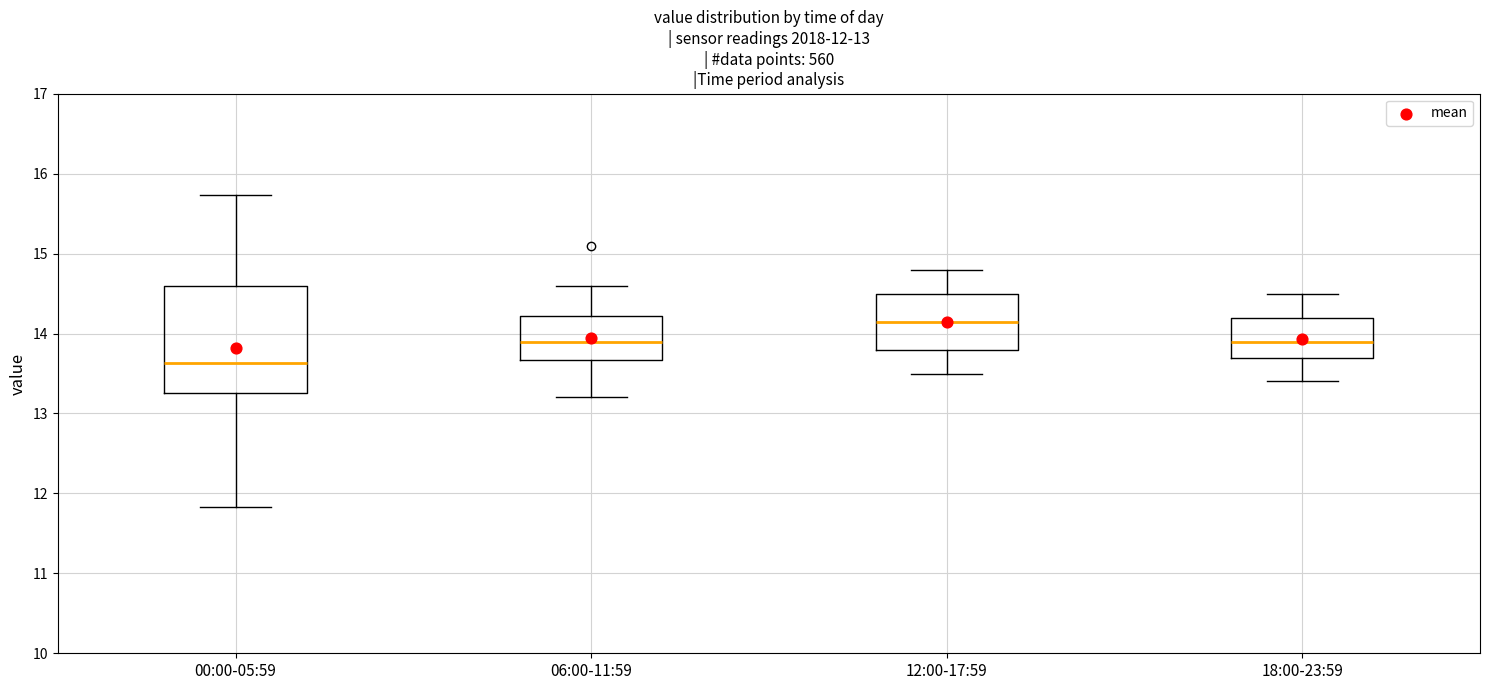

Which box has the highest median line?

12:00-17:59